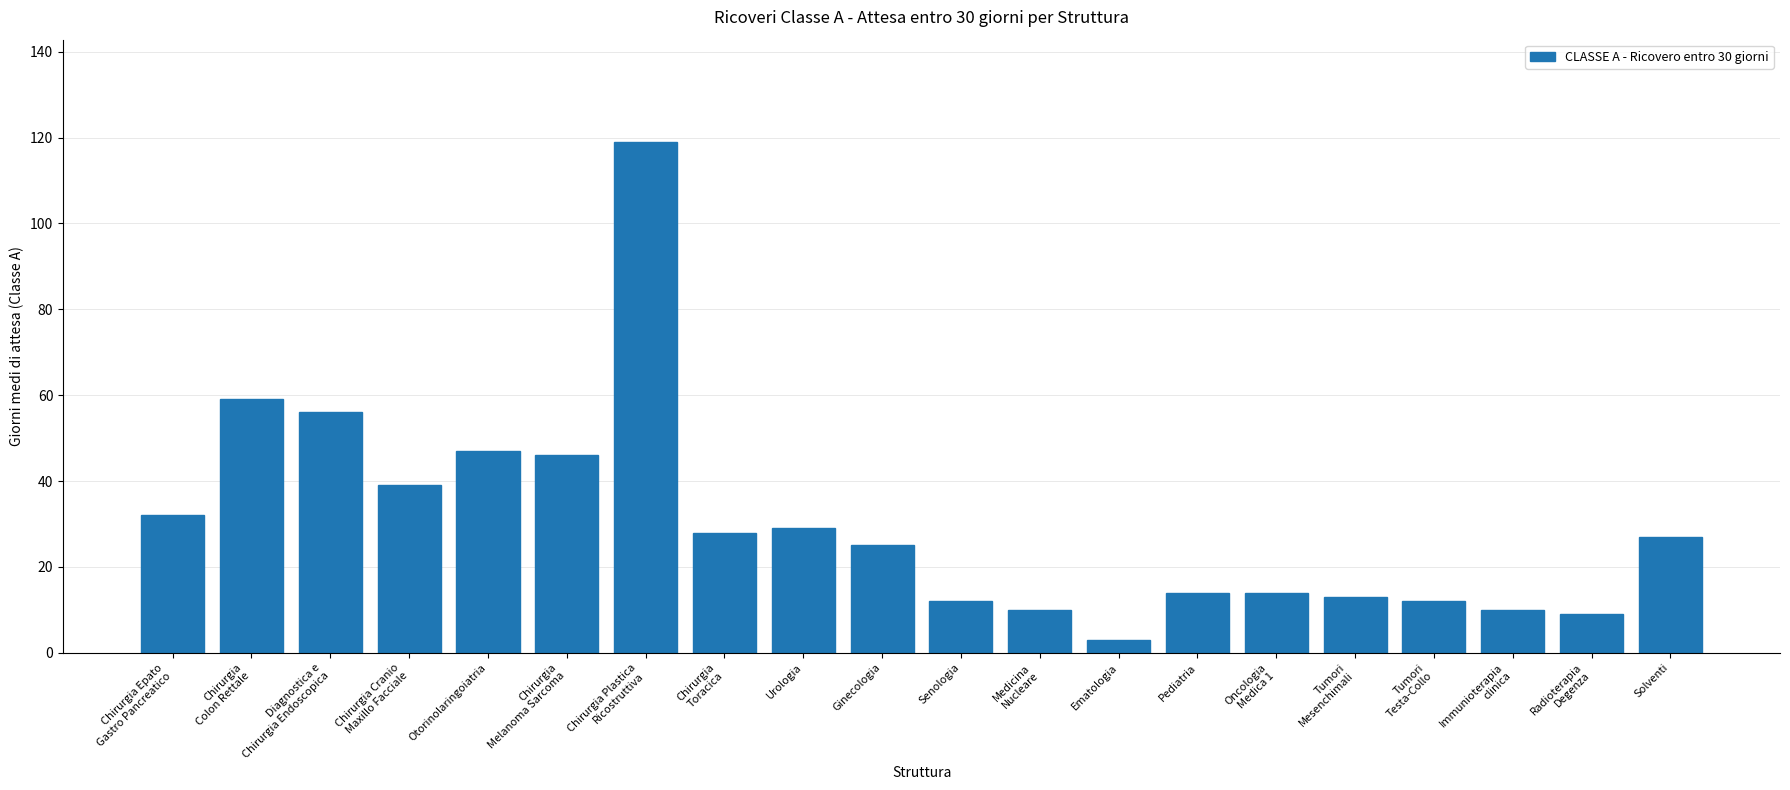

Does the chart contain stacked bars?

No